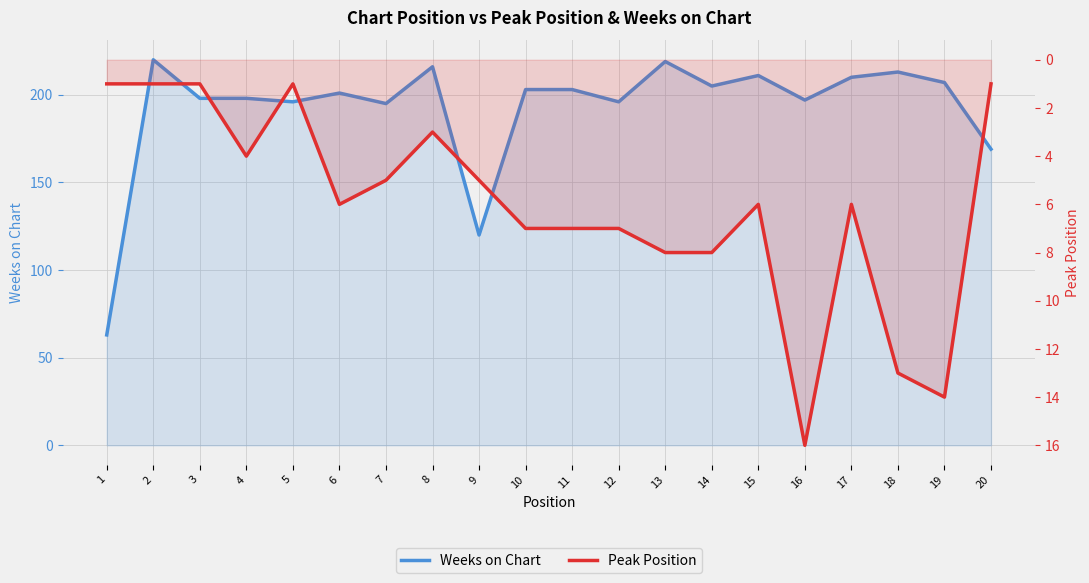

Reading left to right, list all the values displayed in this chart.

Weeks on Chart: 1=63	2=220	3=198	4=198	5=196	6=201	7=195	8=216	9=120	10=203	11=203	12=196	13=219	14=205	15=211	16=197	17=210	18=213	19=207	20=169
Peak Position: 1=1	2=1	3=1	4=4	5=1	6=6	7=5	8=3	9=5	10=7	11=7	12=7	13=8	14=8	15=6	16=16	17=6	18=13	19=14	20=1